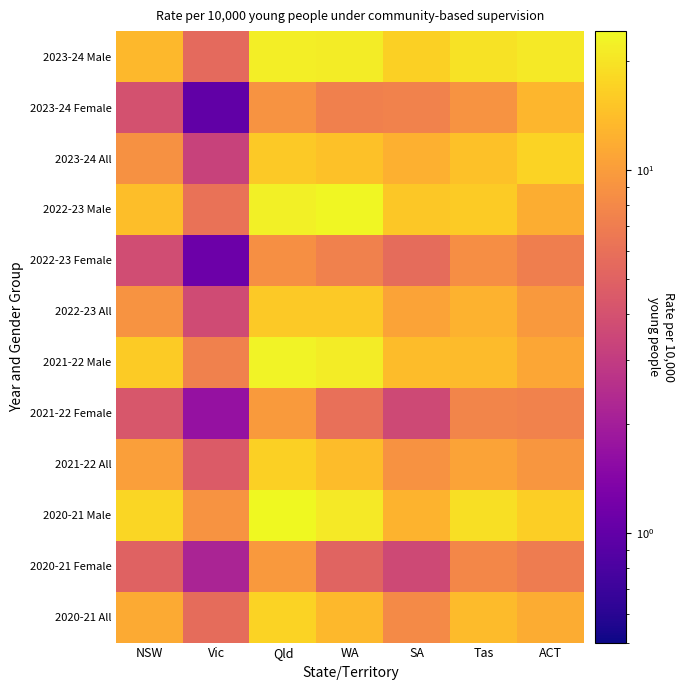

What is the spread (max minus min) of values at Tas?

11.9